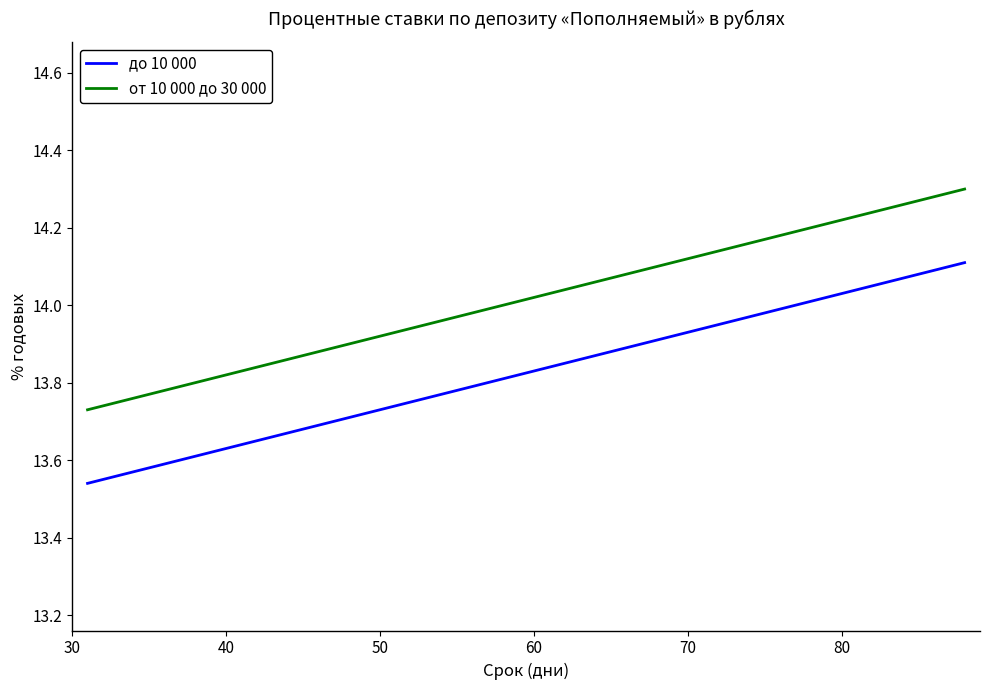

Rank the series by their average value, from highest to lowest.

от 10 000 до 30 000, до 10 000